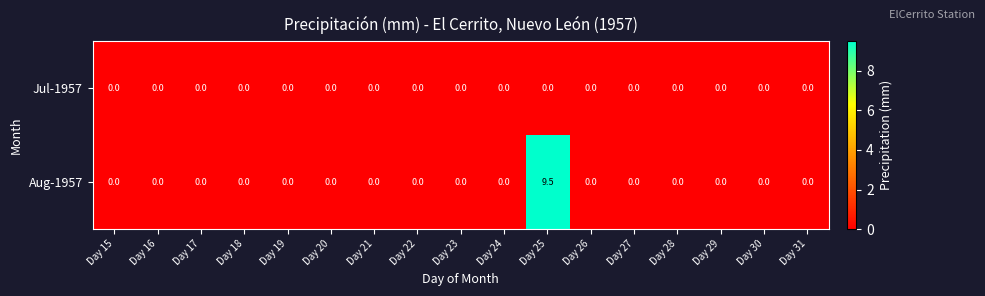

Which series has the largest total across all categories?

Aug-1957